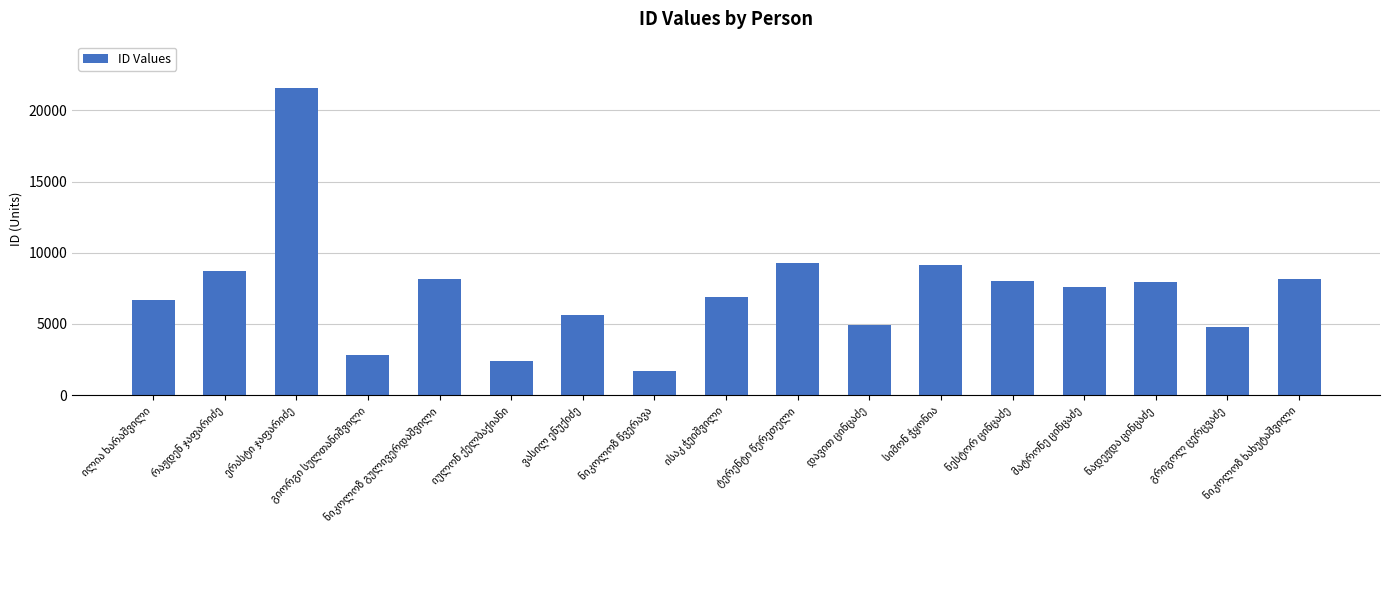

What is the smallest value displayed?

1708